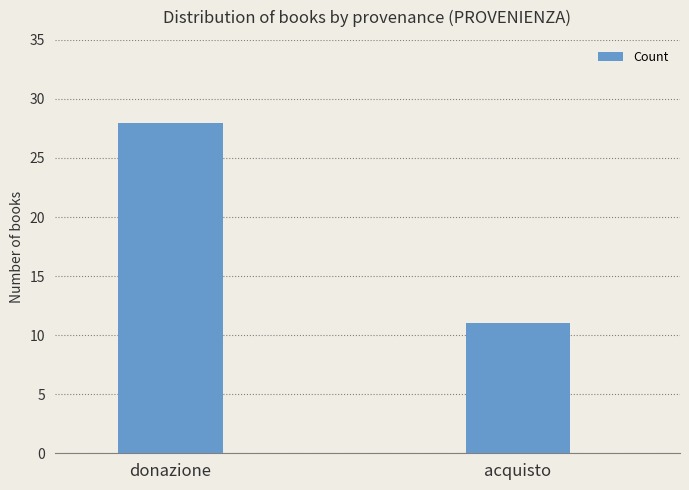

Rank the categories by value from lowest to highest.

acquisto, donazione